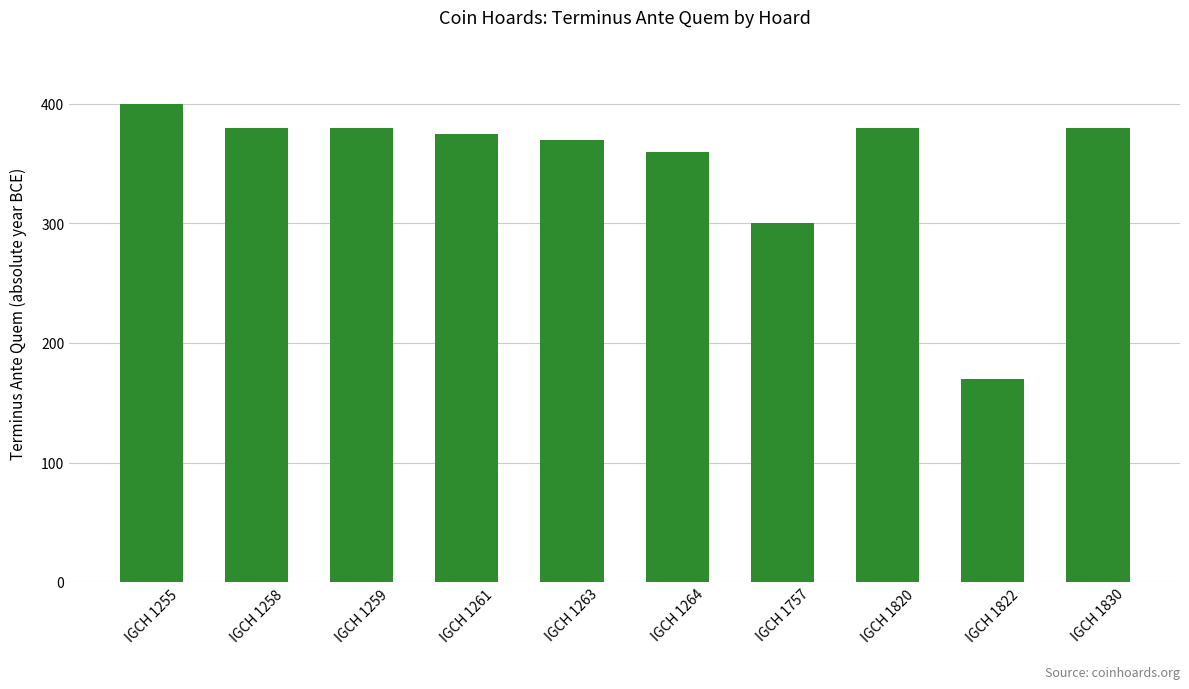

True or false: the data shows 161 at IGCH 1255.

False